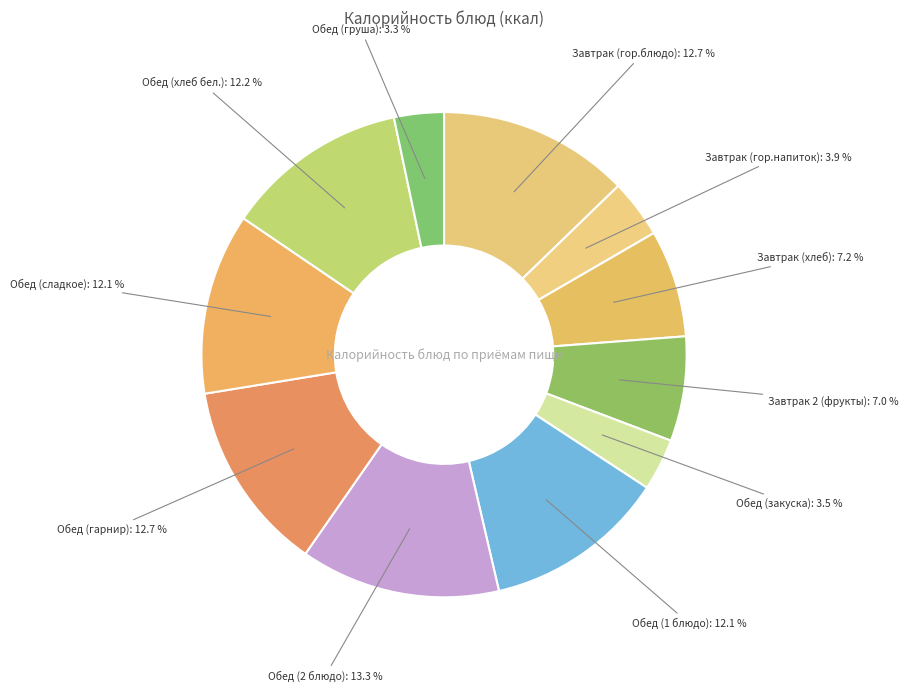

How many segments does this pie chart have?

11